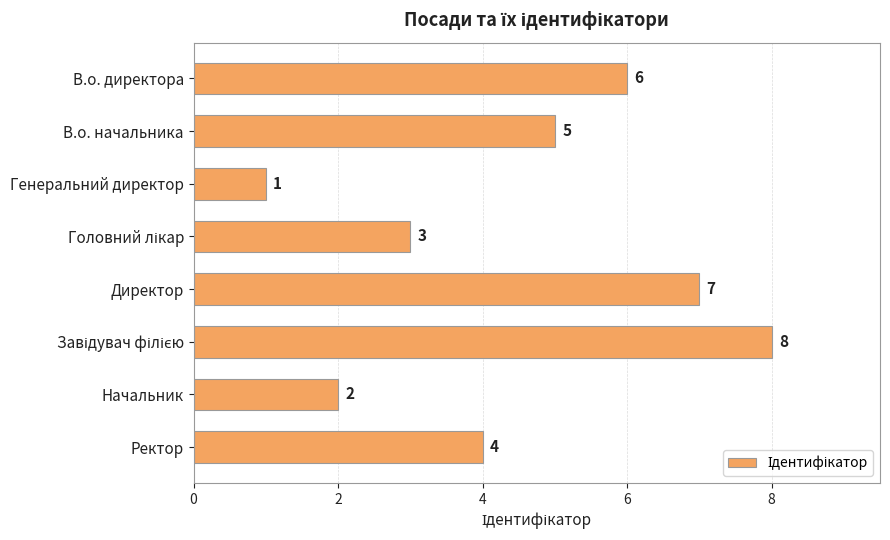

What is the sum of the values at Директор and Начальник?

9